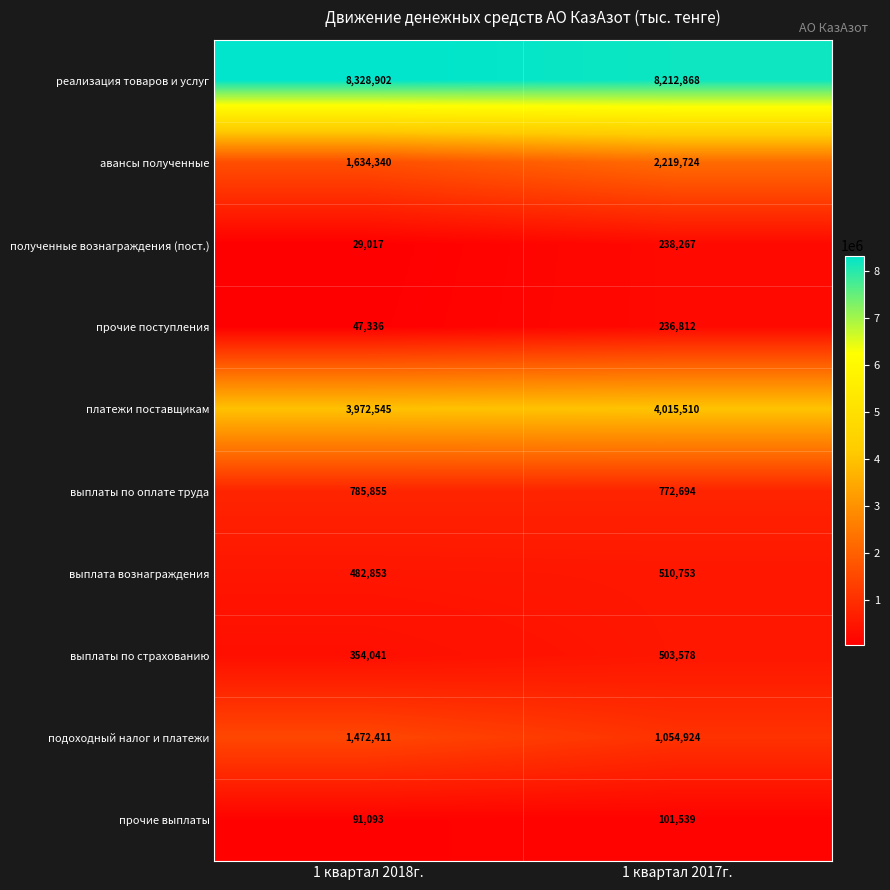

How many data points does each series have?

2